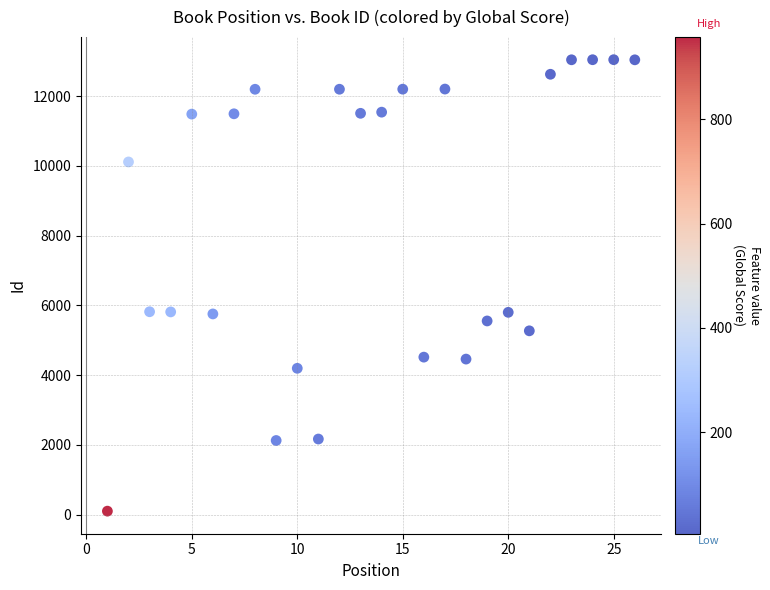

What is the range of Y values (max minus min)?

12939